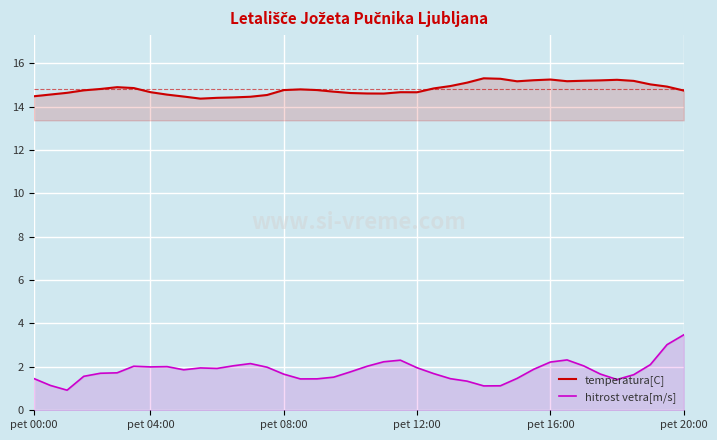

What is the spread (max minus min) of values at pet 16:00?

13.0